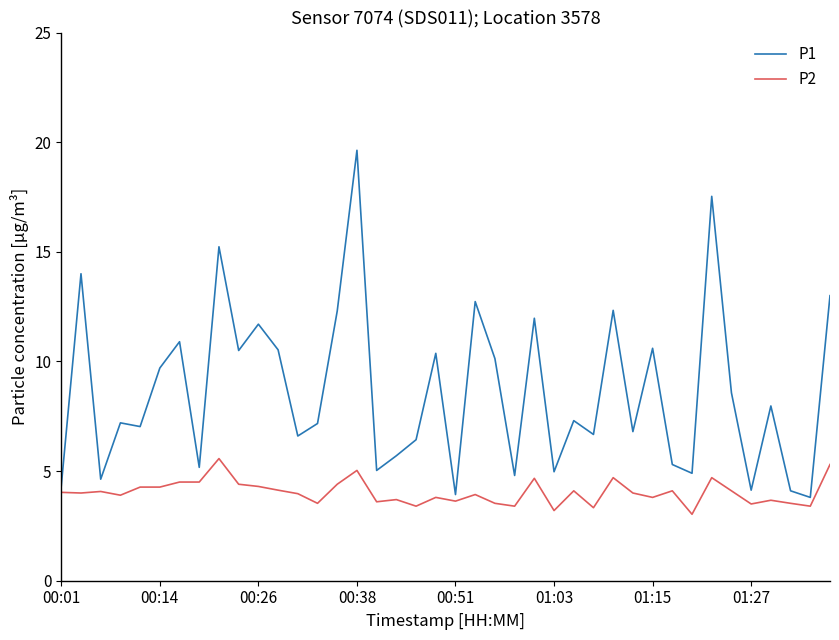

Which series has the largest total across all categories?

P1